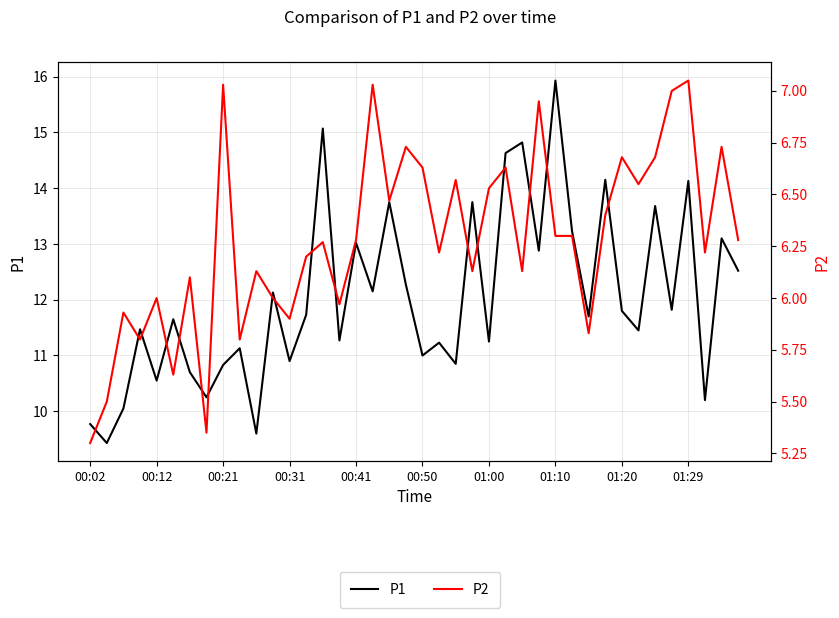

What is the minimum value for P1?

9.4